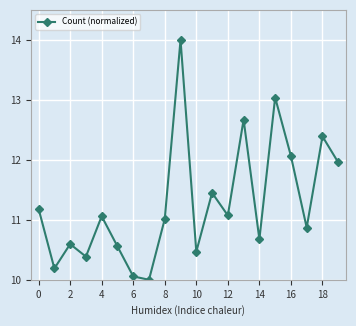

True or false: the data has more than 0 interior local peaks.

True